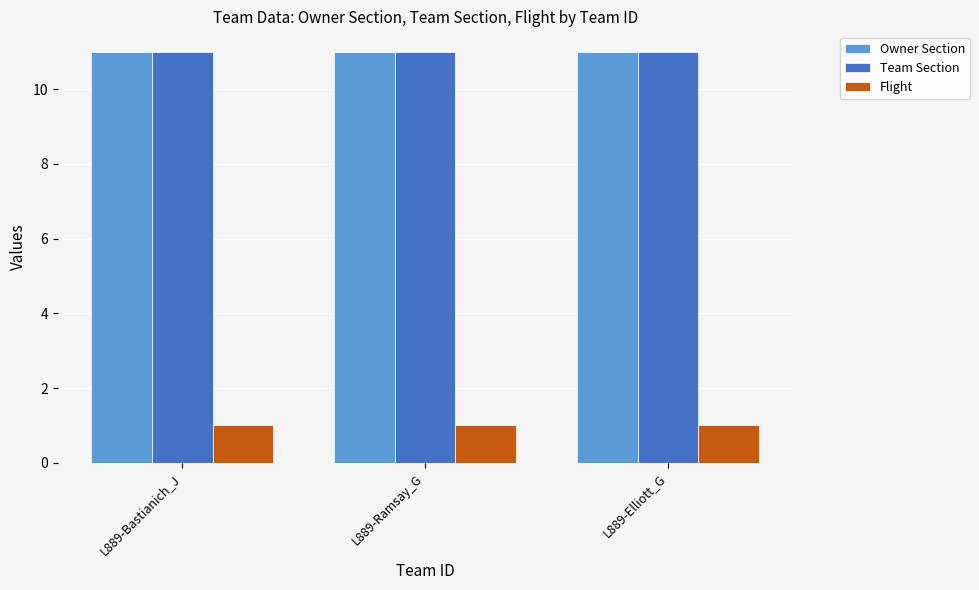

What position from the left is L889-Ramsay_G?

2